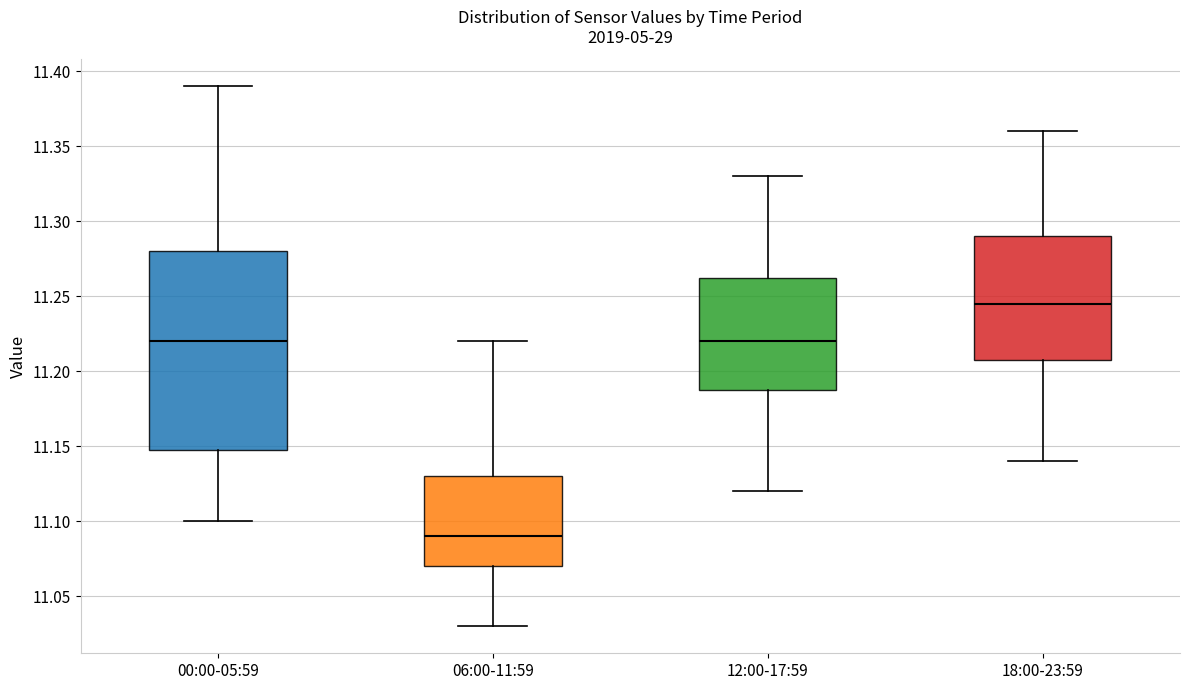

Where is the upper edge of the box for 00:00-05:59 on the y-axis? The values are not printed on the chart, so give them approximately, as read against the axis.

11.280